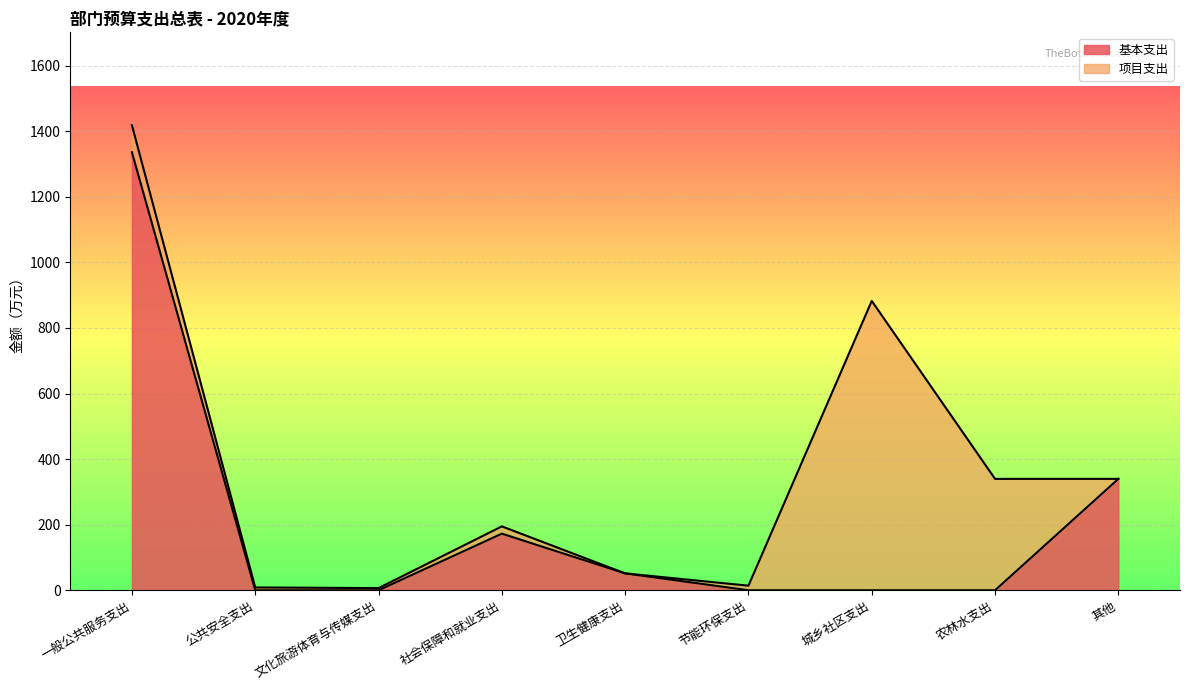

Which label corresponds to the largest value in the chart?

一般公共服务支出